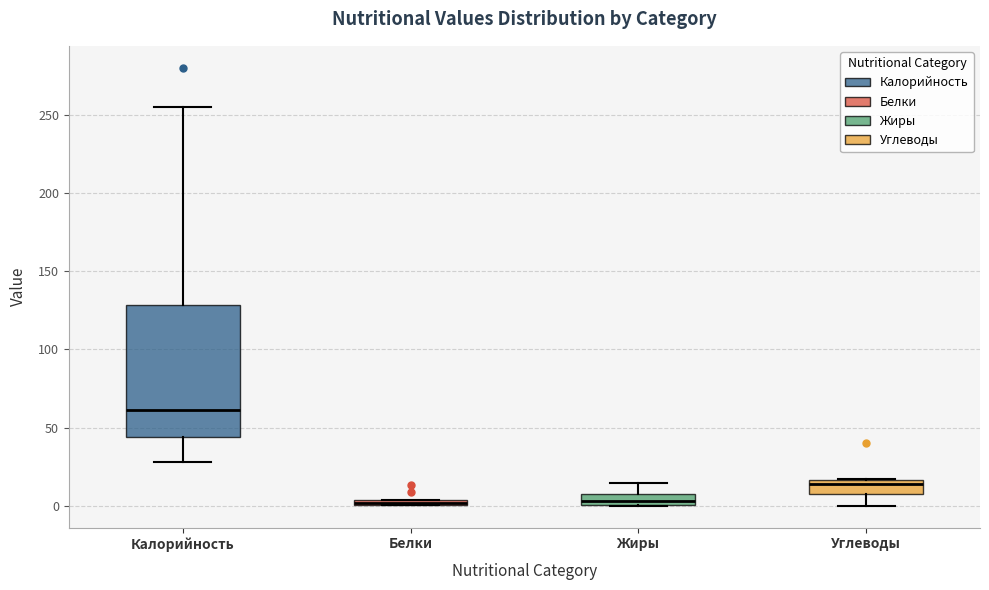

Where does the upper whisker of the box for Жиры end on the y-axis? The values are not printed on the chart, so give them approximately, as read against the axis.

15